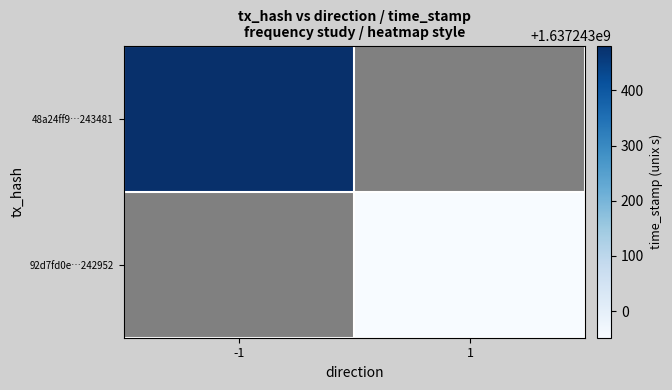

Which series has the largest range (max minus min)?

48a24ff9a266e376e901fb150702cf3a227f07a